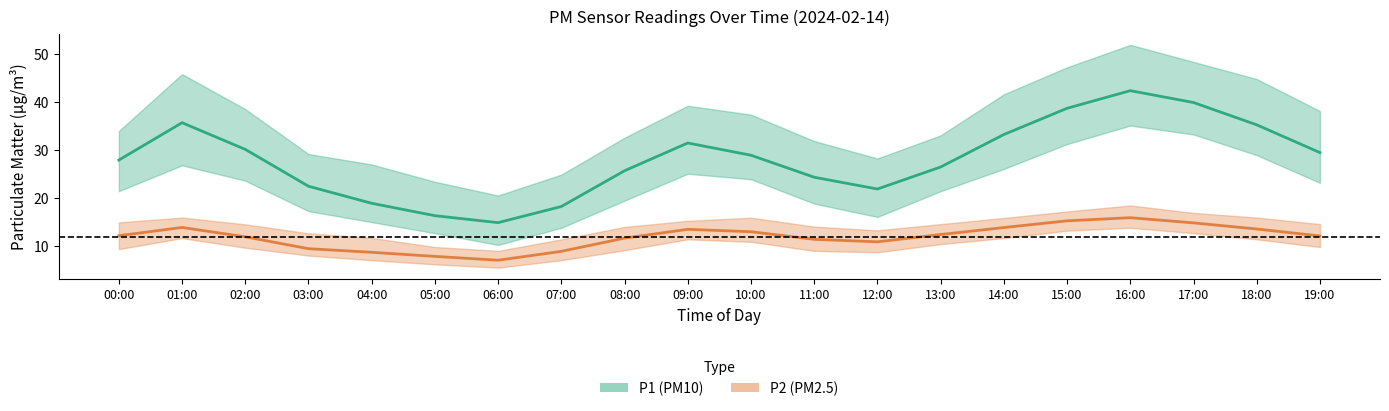

What position from the left is 02:00?

3